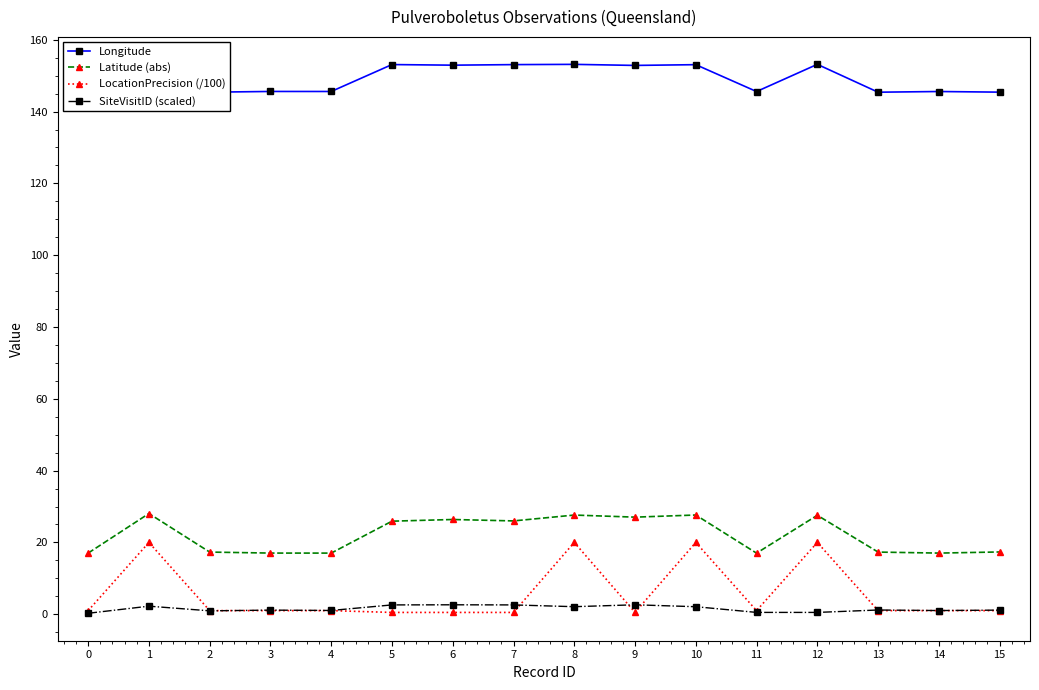

Does the chart have visible grid lines?

No